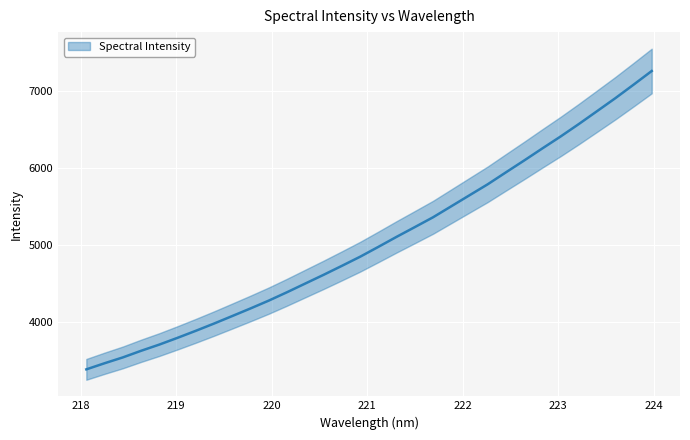

What is the sum of all values?

161865.3